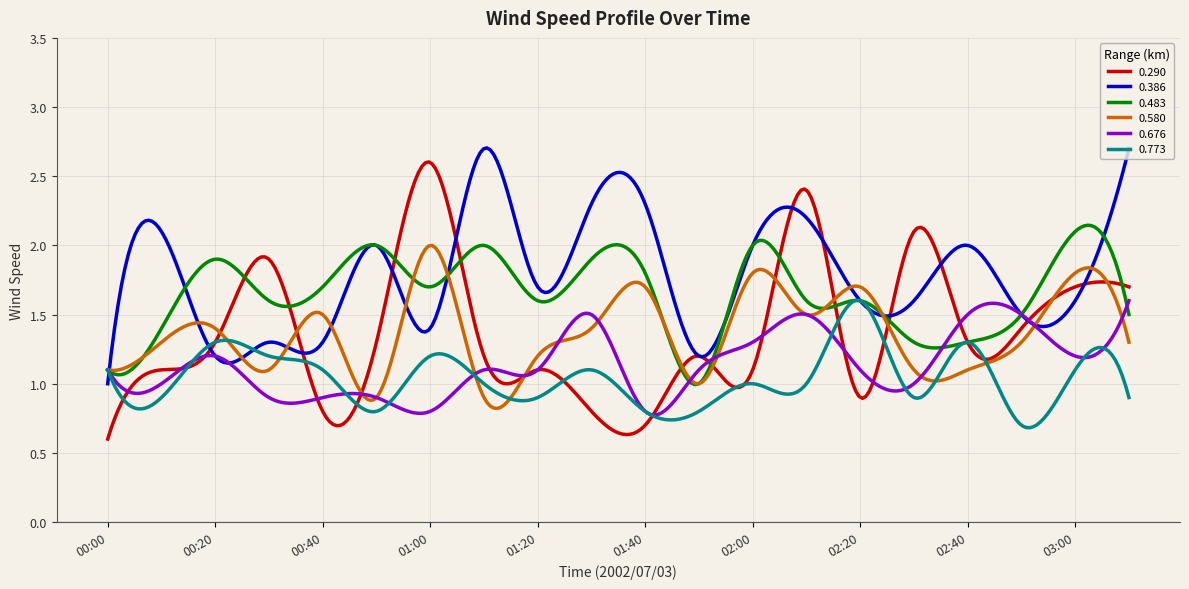

Which series has the widest spread of values?

0.290